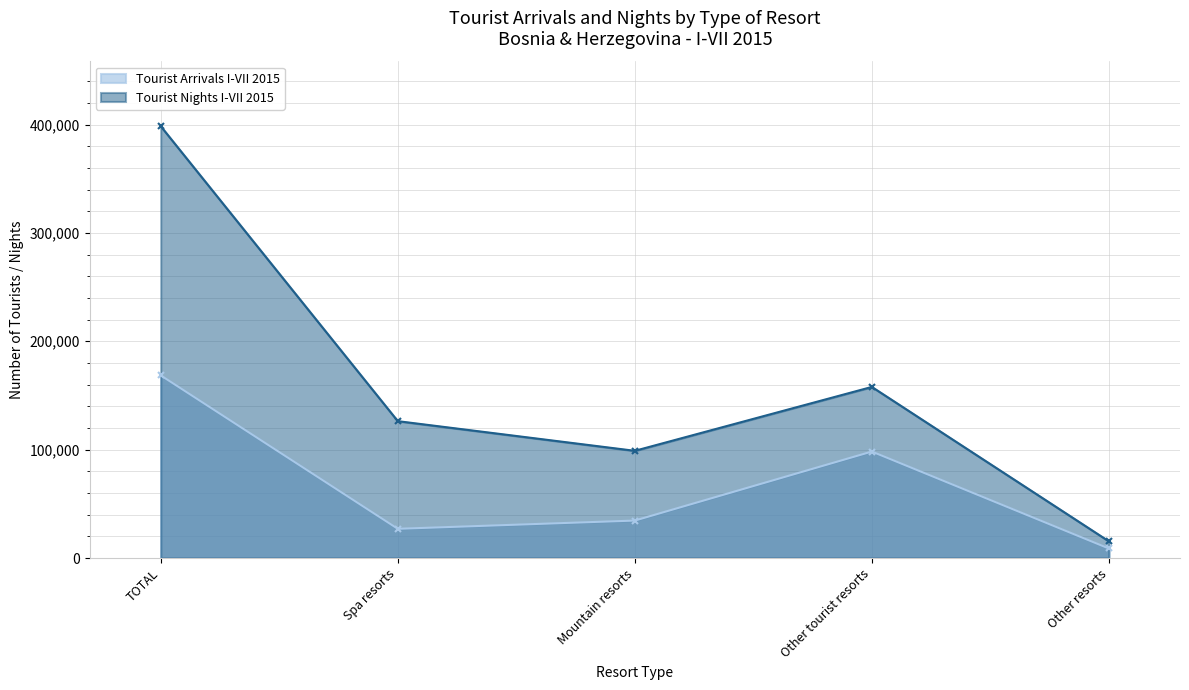

Count the number of categories in the chart.

5